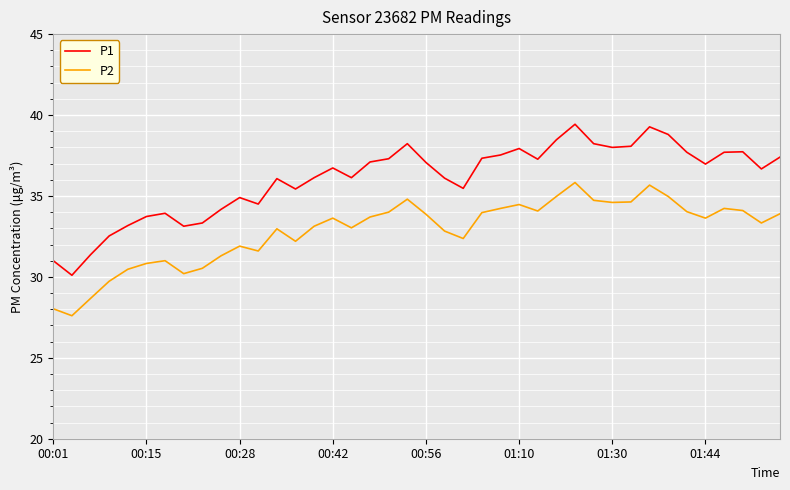

What is the greatest value displayed?

39.4